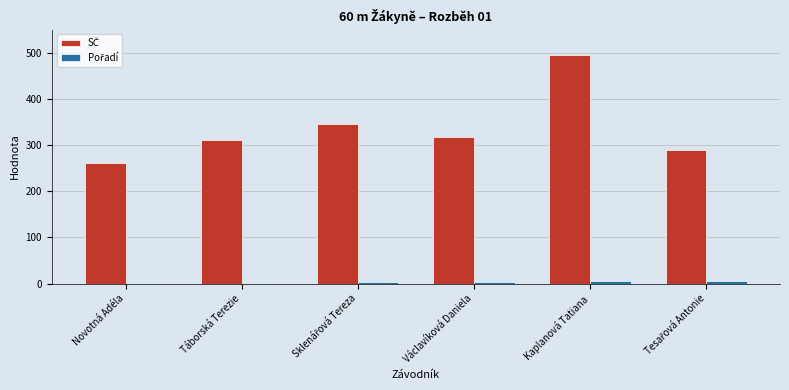

At which category is the sum across all series the highest?

Kaplanová Tatiana